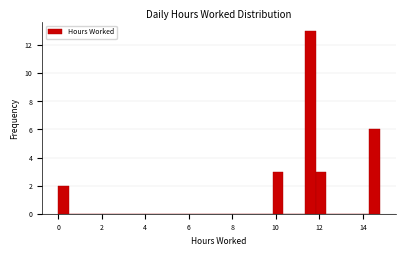

Around what value on the x-axis is the tallest bar? Give the approximate position of its centre, as read against the axis.

11.6